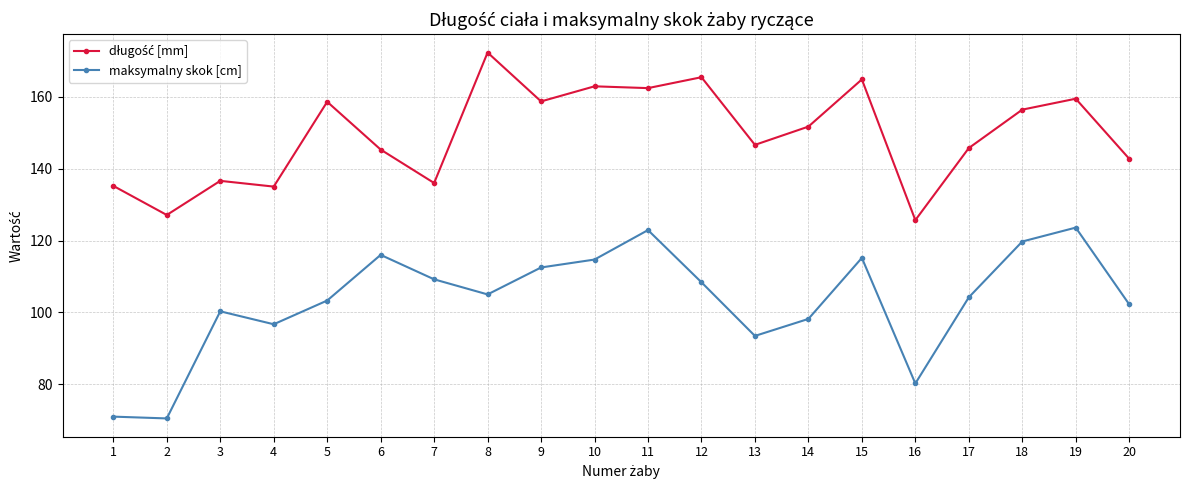

How many lines are shown in the chart?

2